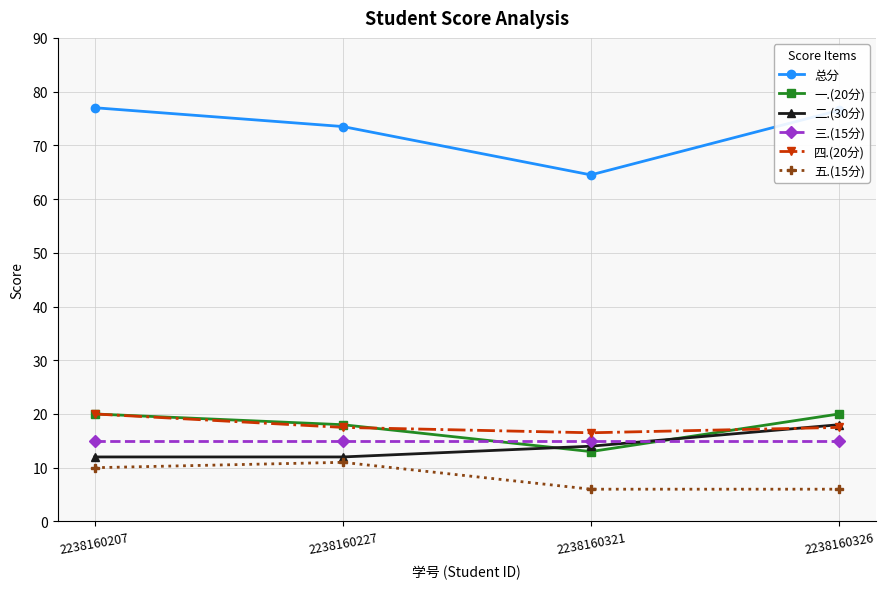

How many lines are shown in the chart?

6